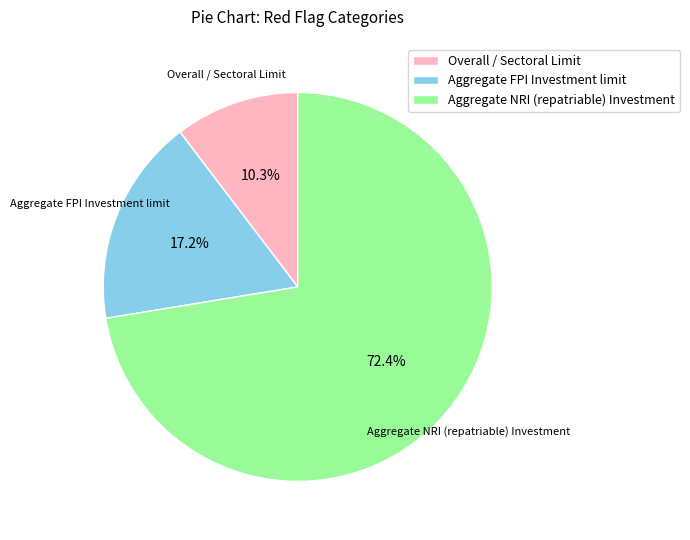

How many slices are in this pie chart?

3